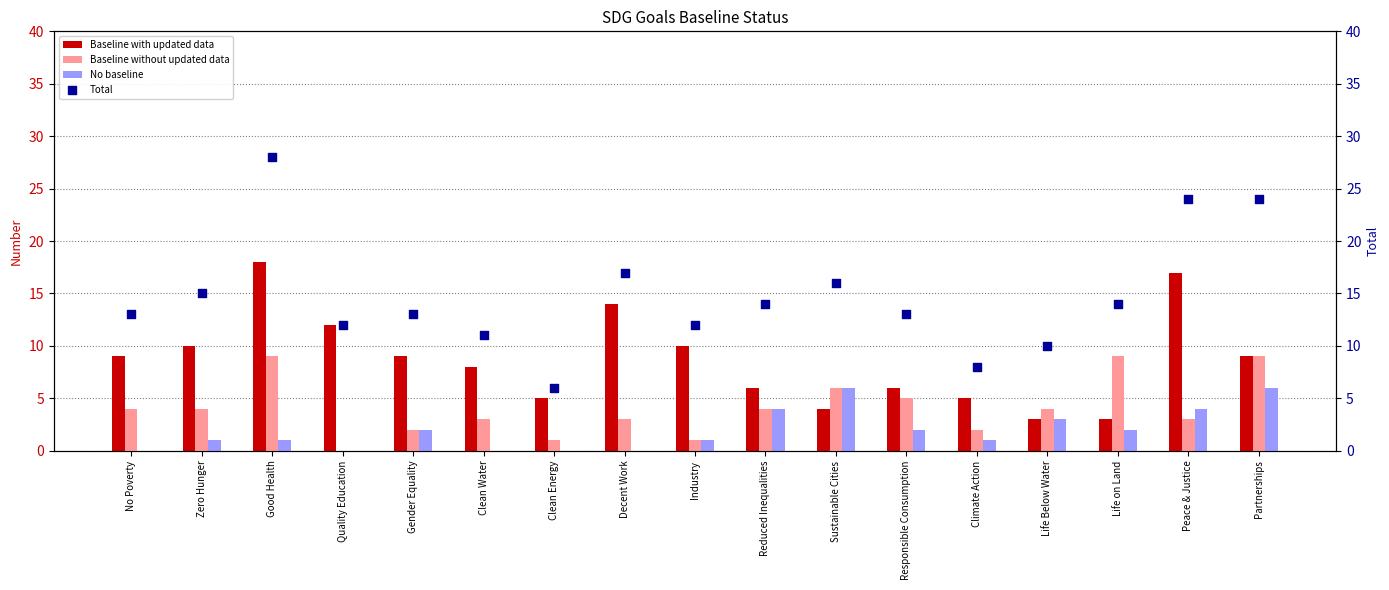

Which series contains the lowest Y value?

Baseline without updated data